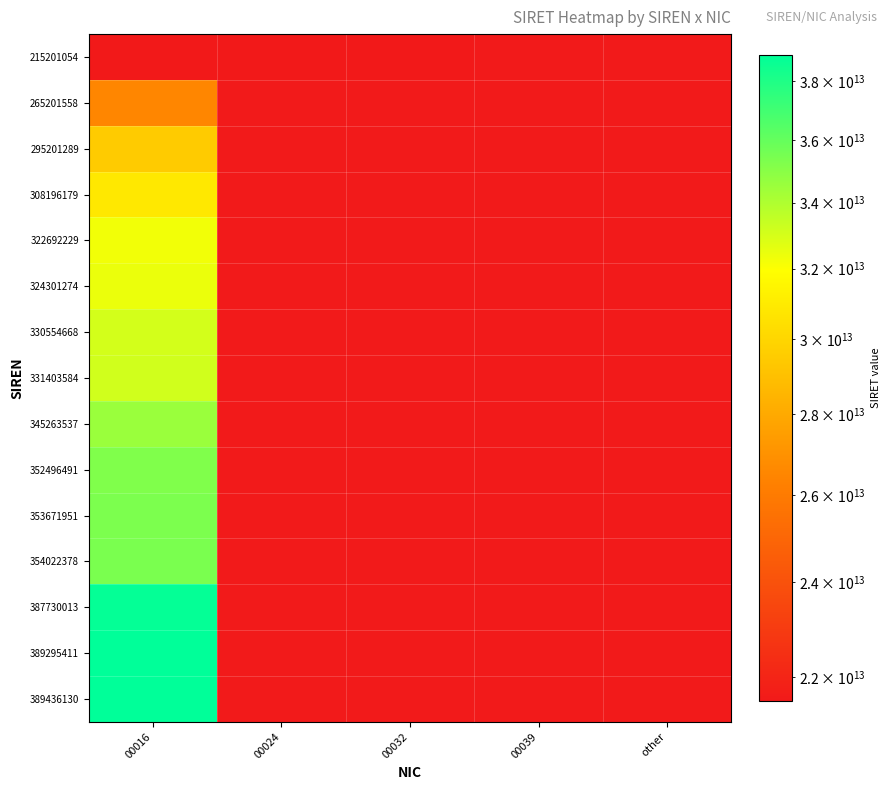

Is it true that 354022378 equals 7629431770918.0 at 00016?

False